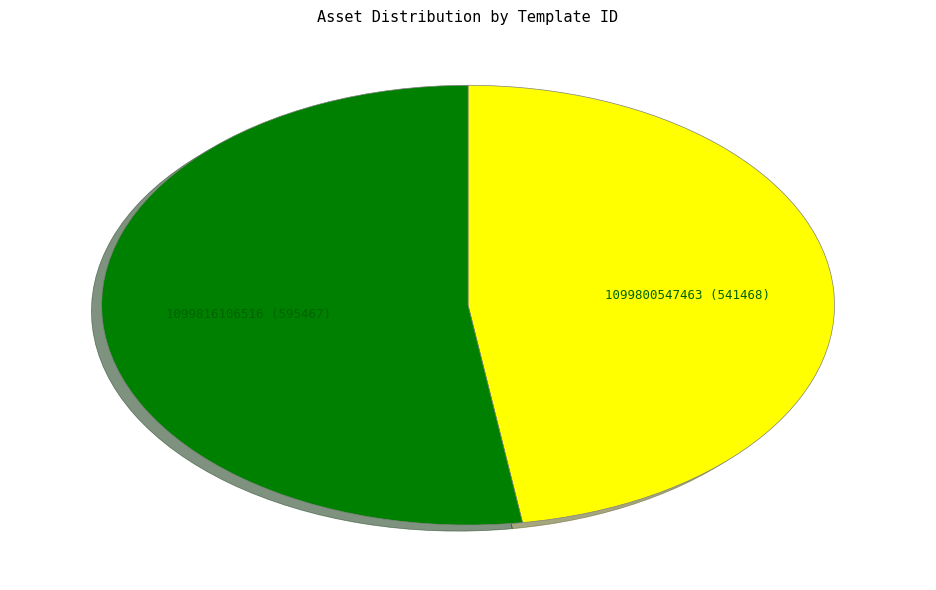

Do 1099800547463 (541468) and 1099816106516 (595467) together represent more than half of the pie?

Yes